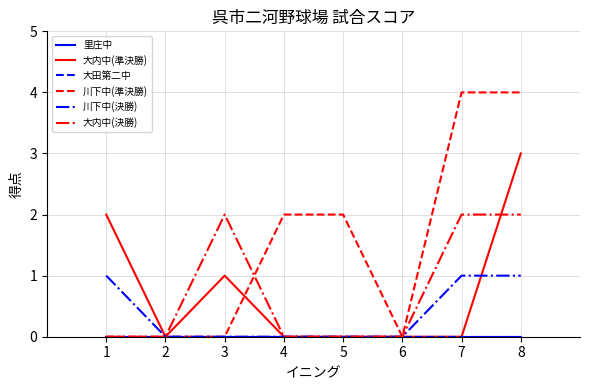

True or false: 大田第二中 has more than 1 points higher than both neighbors.

False